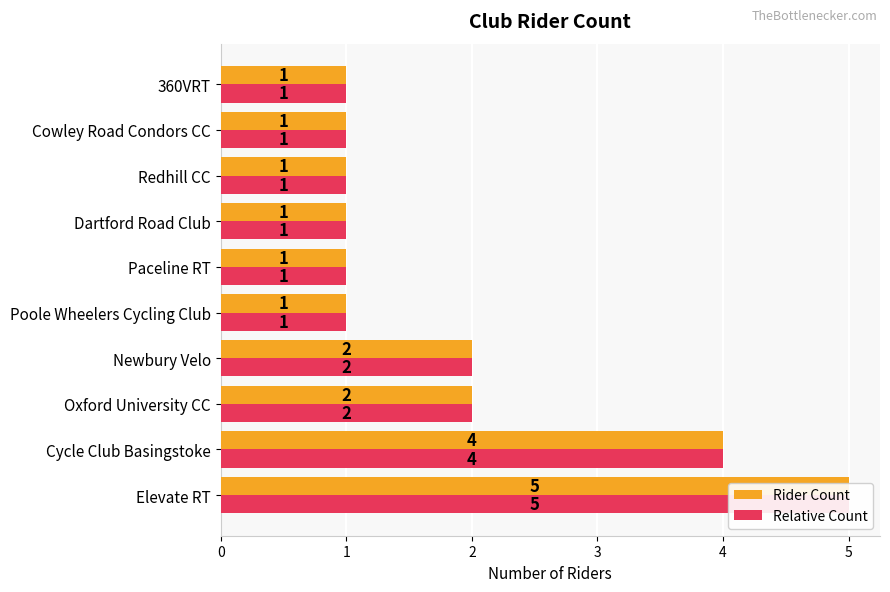

Reading left to right, what are all the values shown in this chart?

Rider Count: 5	4	2	2	1	1	1	1	1	1
Relative Count: 5	4	2	2	1	1	1	1	1	1